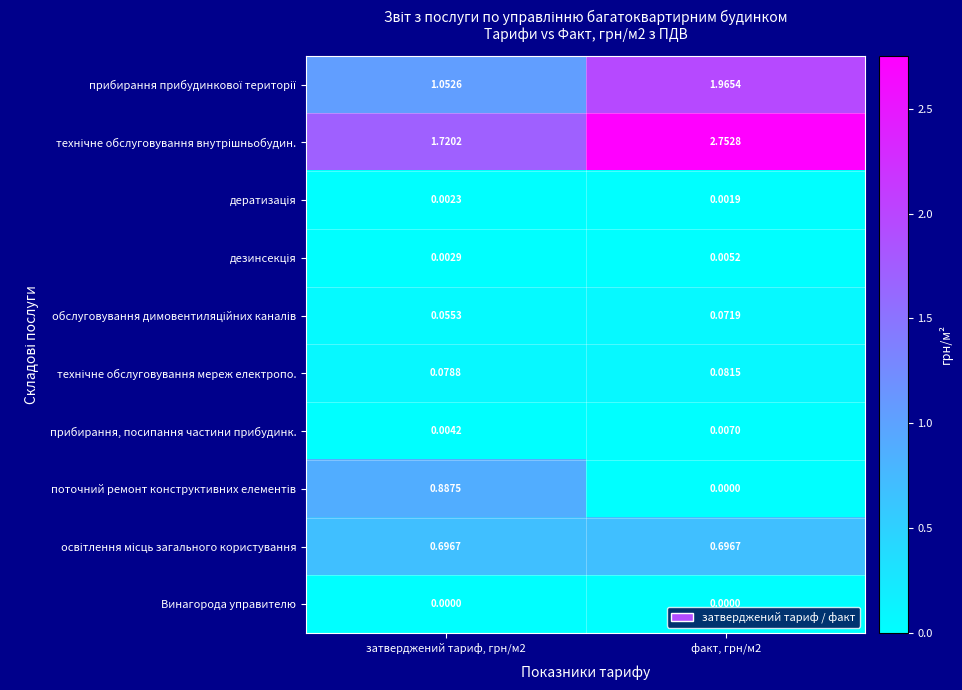

At how many categories does at least one series exceed 0?

2